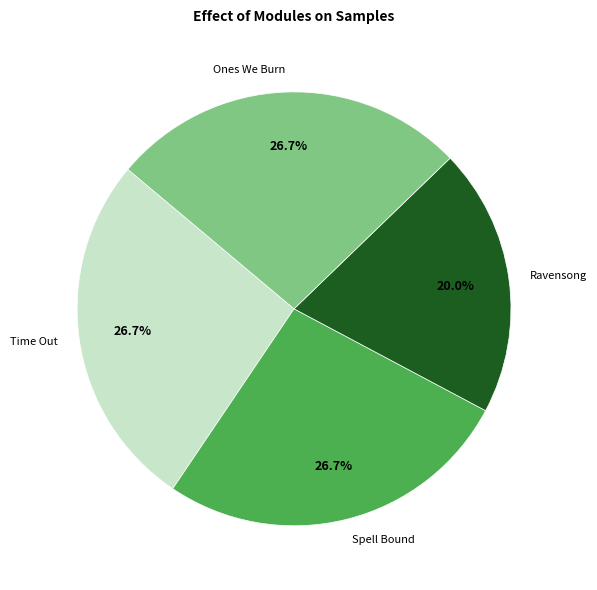

Which has a higher value, Time Out or Ravensong?

Time Out